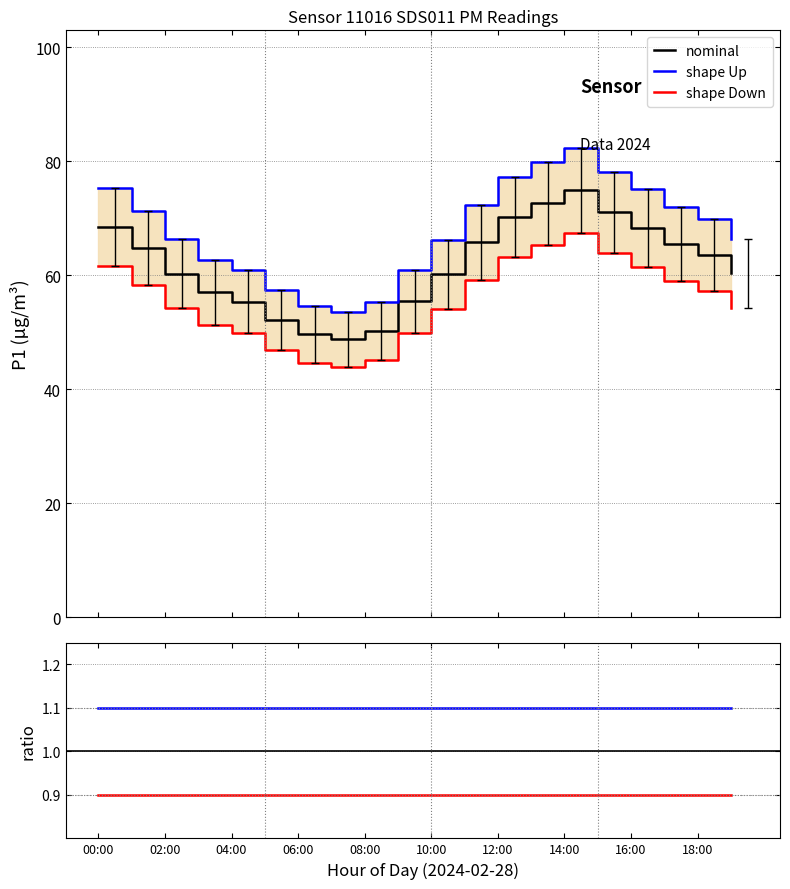

How many interior local valleys does the nominal series have?

1